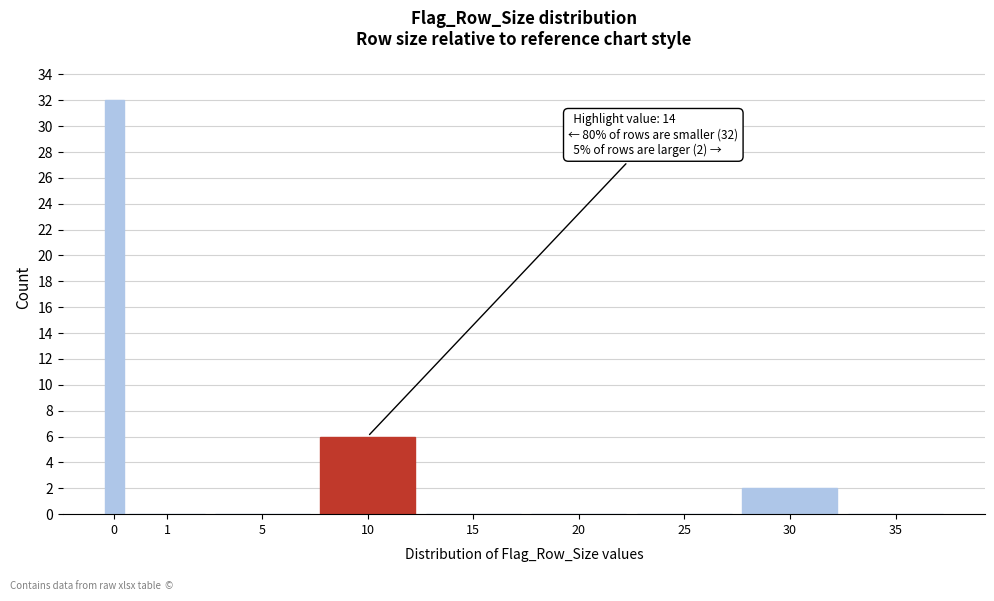

Reading right to left, what are all the values shown in this chart?

35=0	30=2	25=0	20=0	15=0	10=6	5=0	1=0	0=32